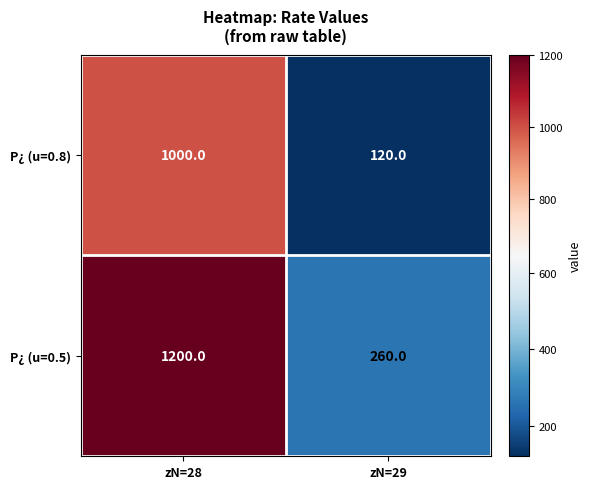

Which series changed the most between zN=28 and zN=29?

P¿ (u=0.5)